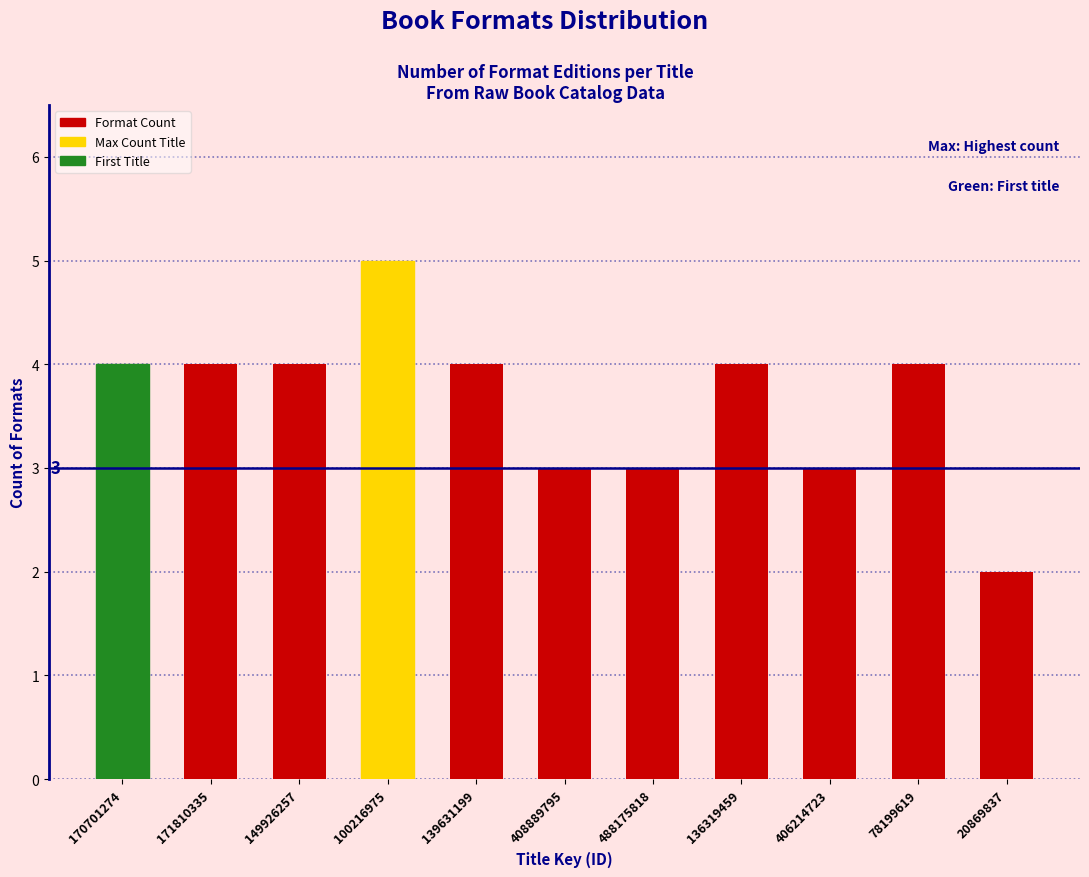

Reading left to right, list all the values displayed in this chart.

4	4	4	5	4	3	3	4	3	4	2